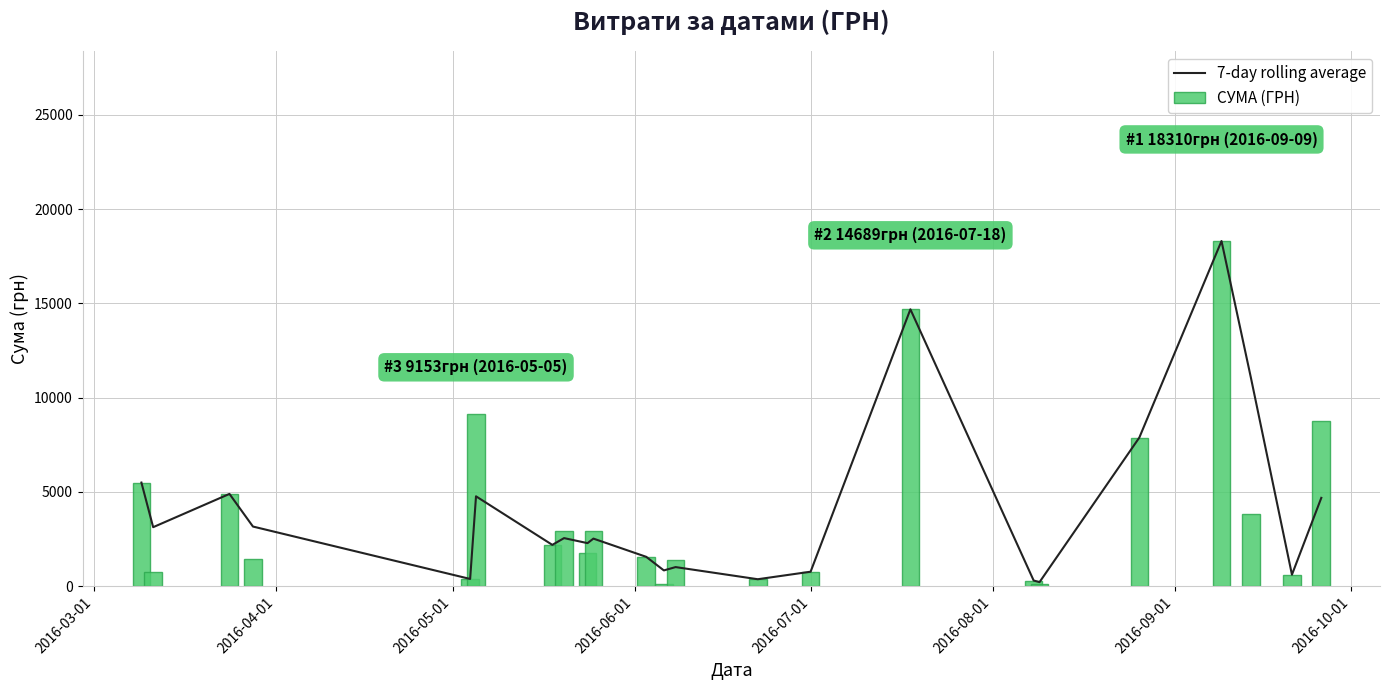

Reading left to right, list all the values displayed in this chart.

7-day rolling average: 5500.0	3133.5	4898.0	3167.5	388.0	4770.5	2195.0	2554.0	2287.3	2527.5	1561.0	840.5	1017.0	373.0	772.0	14688.8	304.5	219.7	7886.4	18309.5	11071.2	615.0	4688.6
СУМА (ГРН): 5500.0	767.0	4898.0	1437.0	388.0	9153.0	2195.0	2913.0	1753.9	2915.5	1561.0	120.0	1370.0	373.0	772.0	14688.8	304.5	135.0	7886.4	18309.5	3833.0	615.0	8762.3